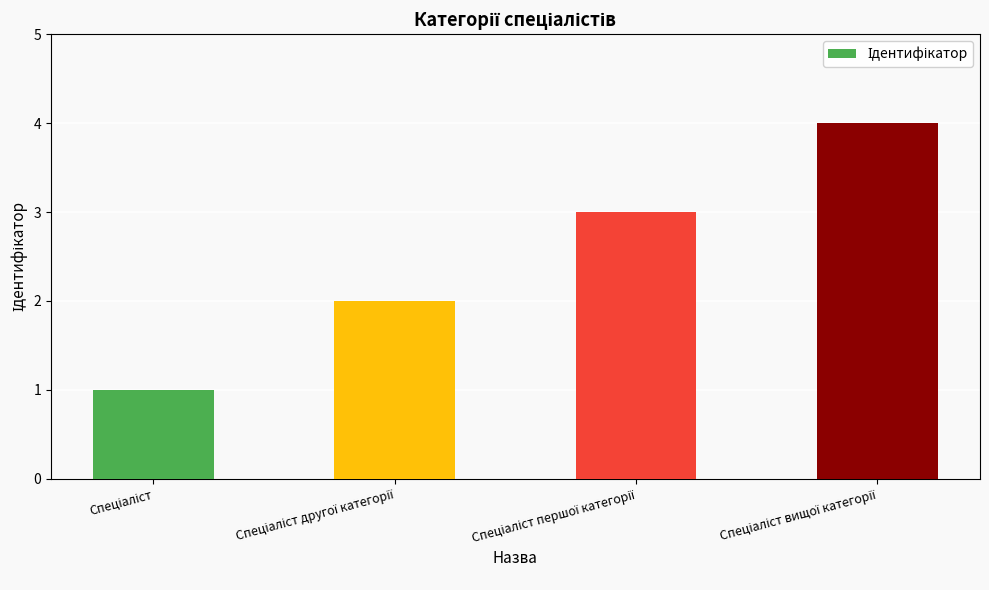

What is the difference between the maximum and minimum values?

3